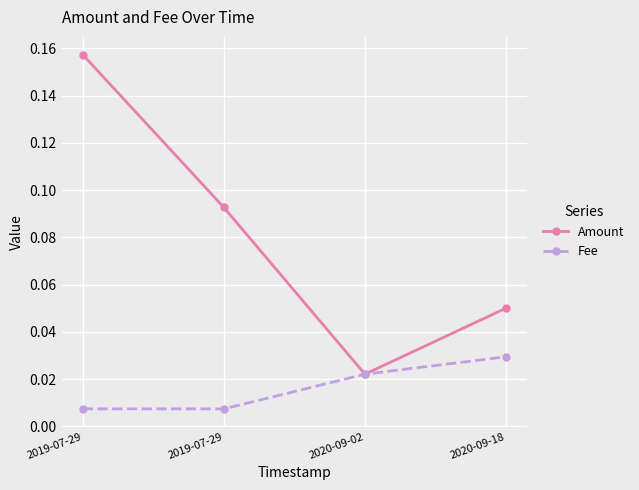

What are all the series names shown in the legend?

Amount, Fee